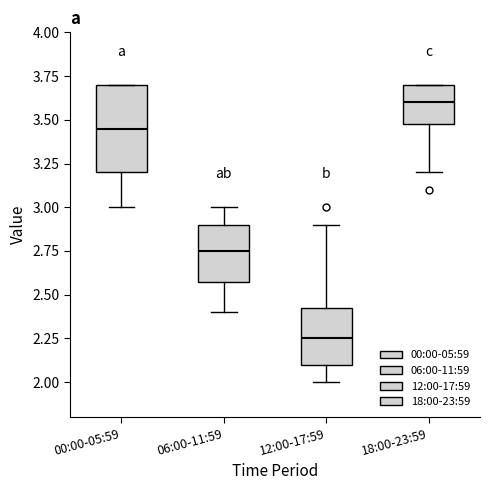

Reading left to right, transcribe this box plot: for each box, give where its median line is, the range the box spans, and where its two whiskers end, as read against the y-axis. The values are not printed on the chart, so give them approximately, as read against the axis.

00:00-05:59: median 3.45, box 3.20 to 3.70, whiskers 3.00 to 3.70
06:00-11:59: median 2.75, box 2.60 to 2.90, whiskers 2.40 to 3.00
12:00-17:59: median 2.25, box 2.10 to 2.45, whiskers 2.00 to 2.90
18:00-23:59: median 3.60, box 3.50 to 3.70, whiskers 3.20 to 3.70